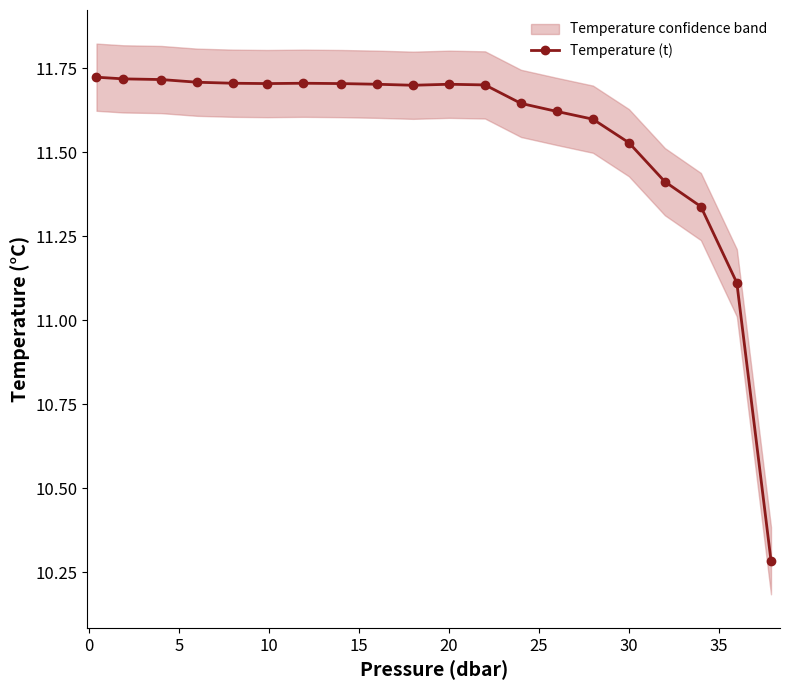

Is this an area chart (filled region under the line)?

No